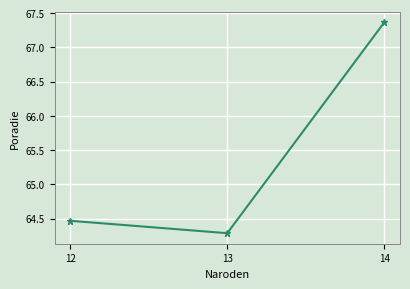

How many distinct data groups are displayed?

1